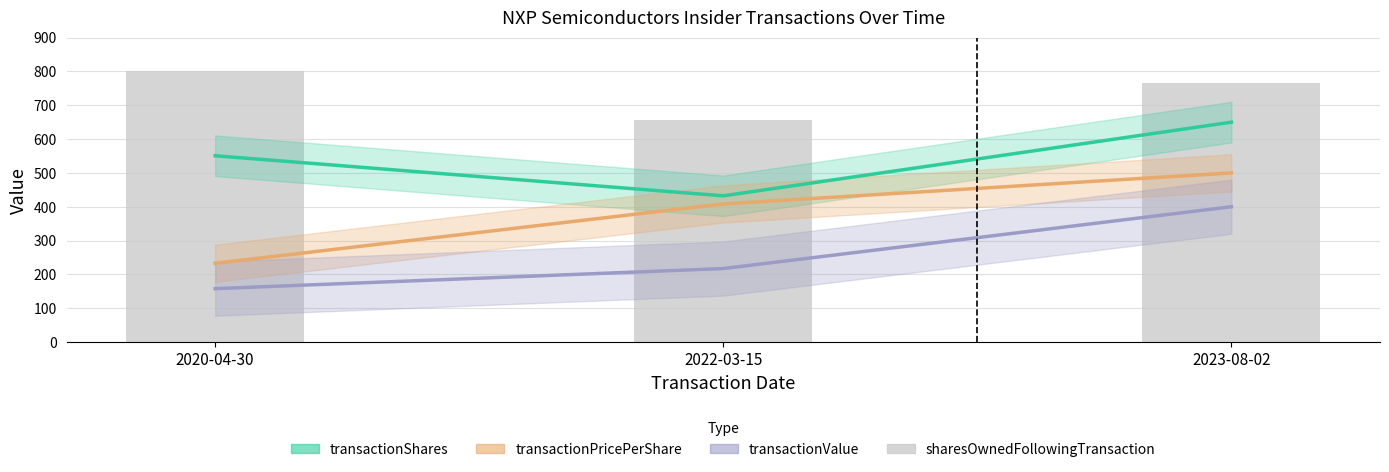

Between 2020-04-30 and 2022-03-15, which series saw the biggest shift?

transactionPricePerShare